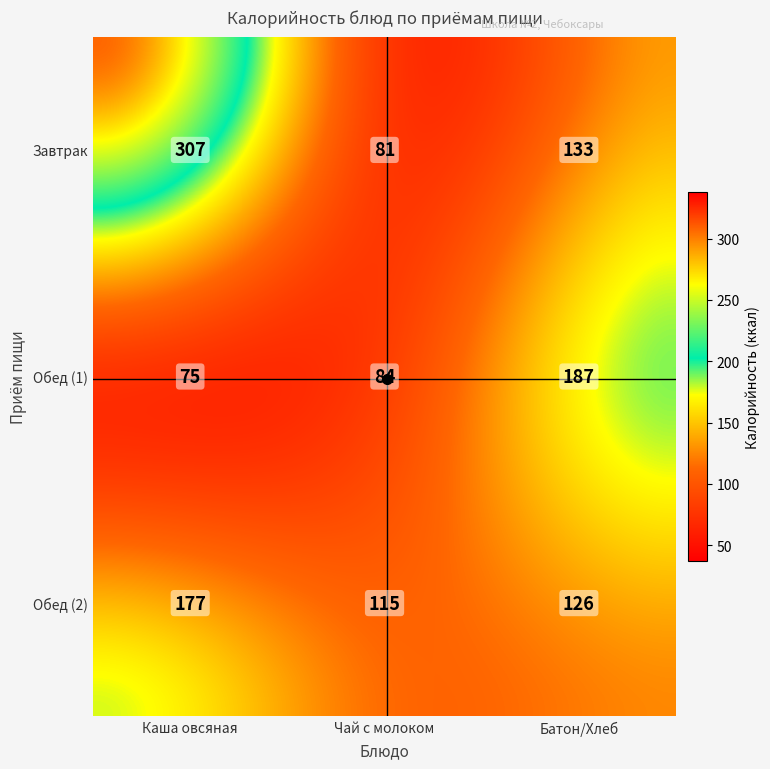

Reading right to left, what are all the values shown in this chart?

Завтрак: Обед (2)=133	Обед (1)=81	Завтрак=307
Обед (1): Обед (2)=187	Обед (1)=84	Завтрак=75
Обед (2): Обед (2)=126	Обед (1)=115	Завтрак=177